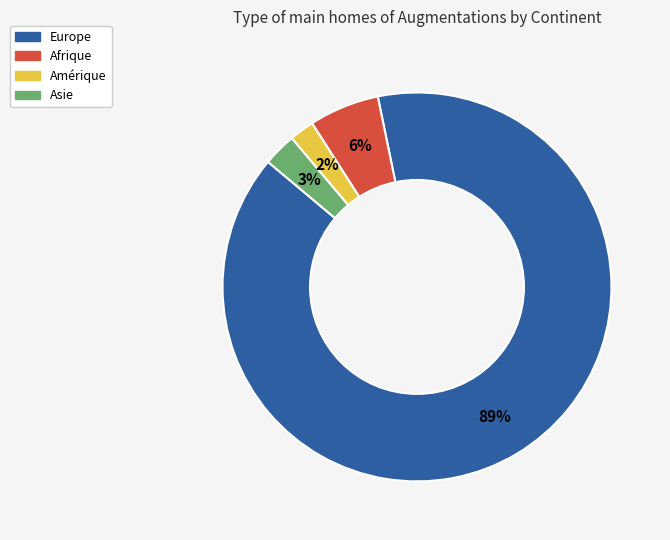

To the nearest percent, what is the difference between the largest and smallest slice percentages?

87%